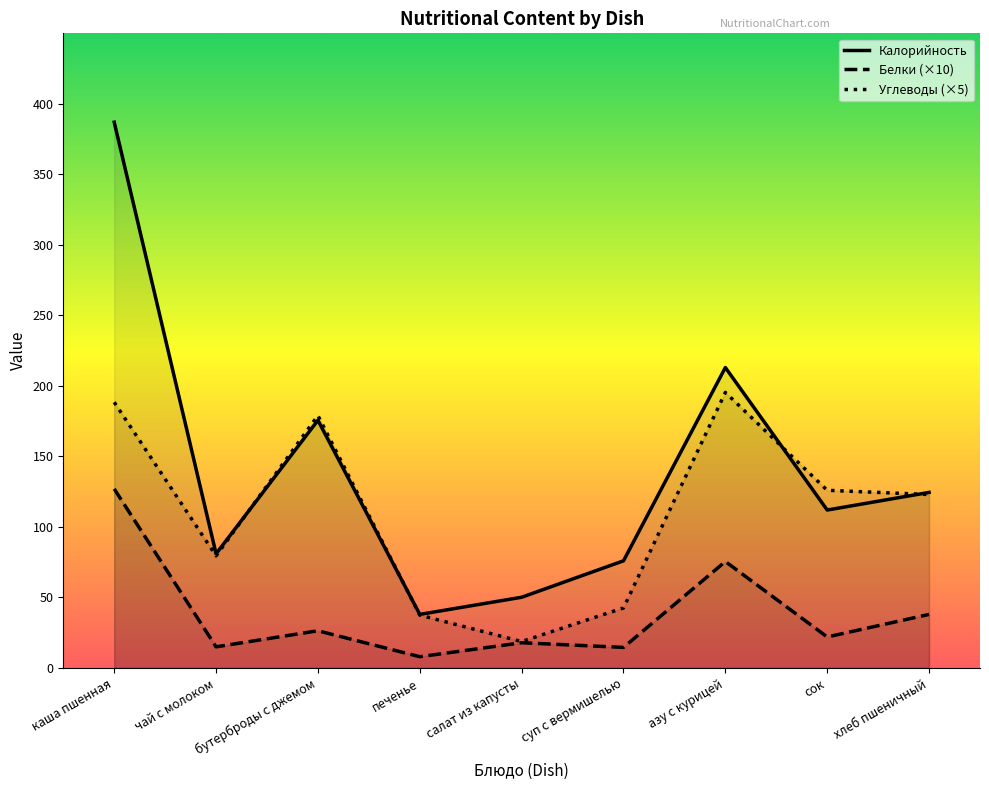

Where does the Белки (×10) series first go above 22?

каша пшенная